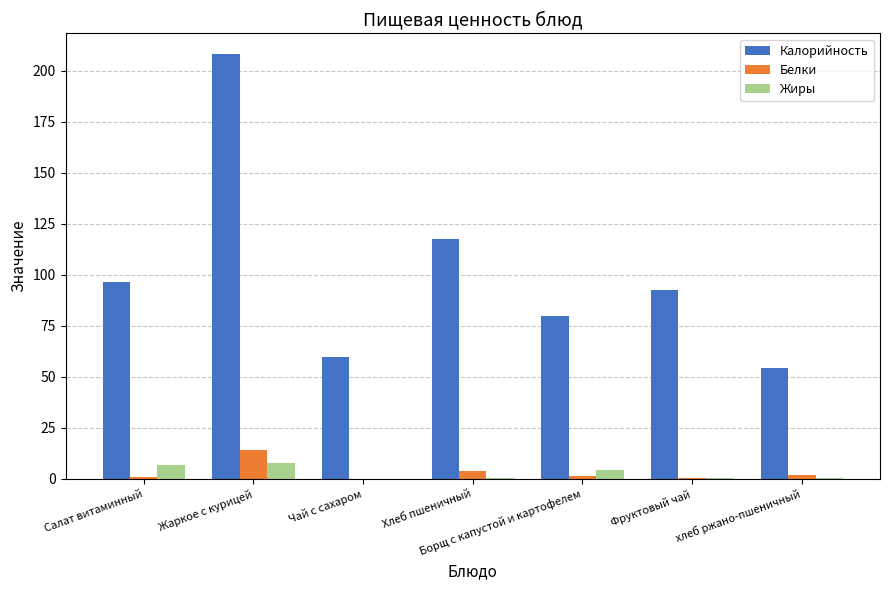

What are all the series names shown in the legend?

Калорийность, Белки, Жиры